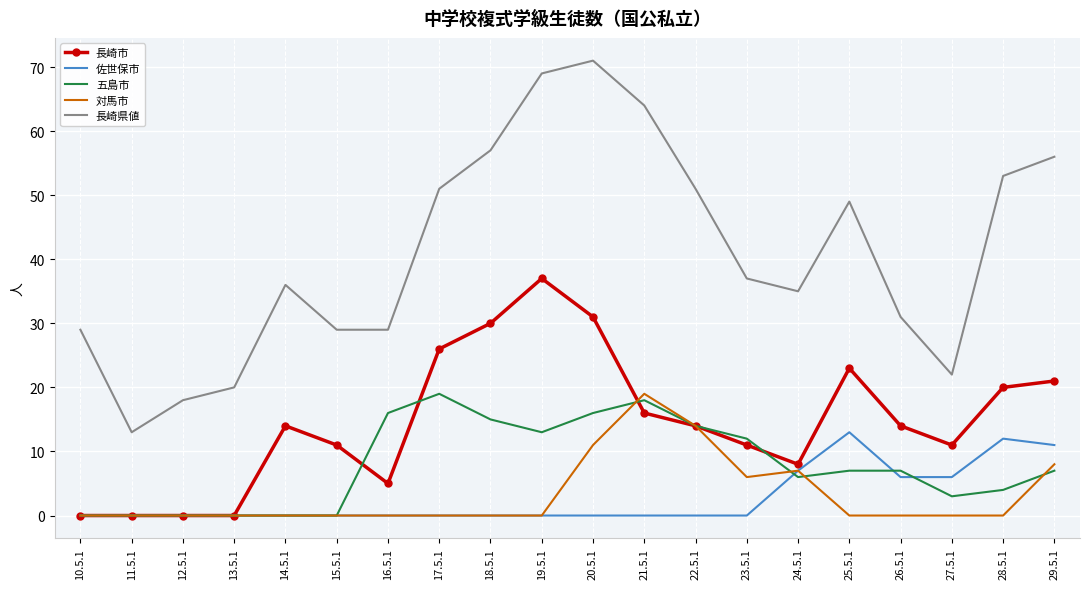

Where is 長崎県値 nearest to the value 42?

23.5.1